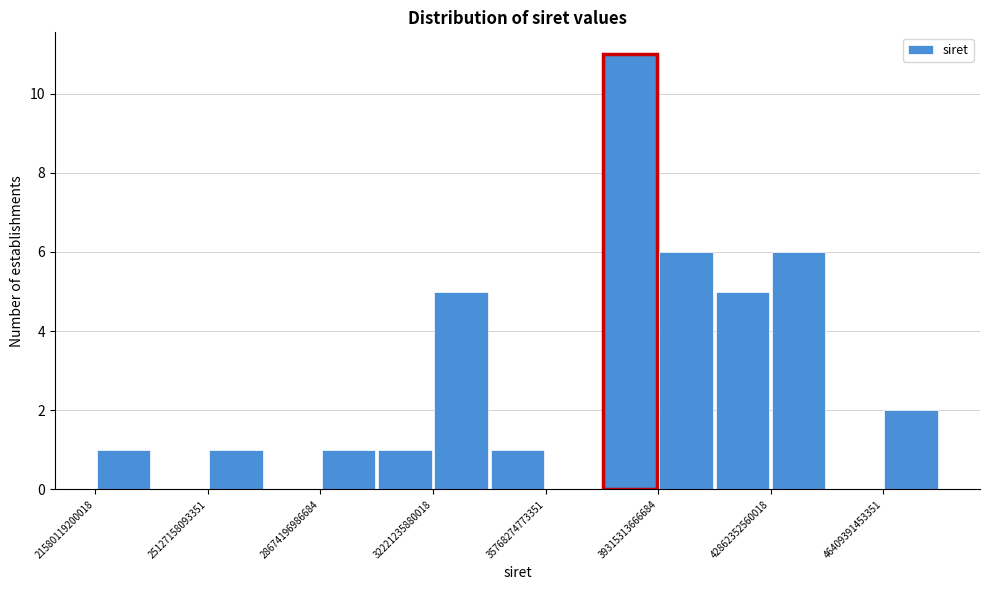

Read against the x-axis, roughly where is the centre of the tallest bar?

38500000000000